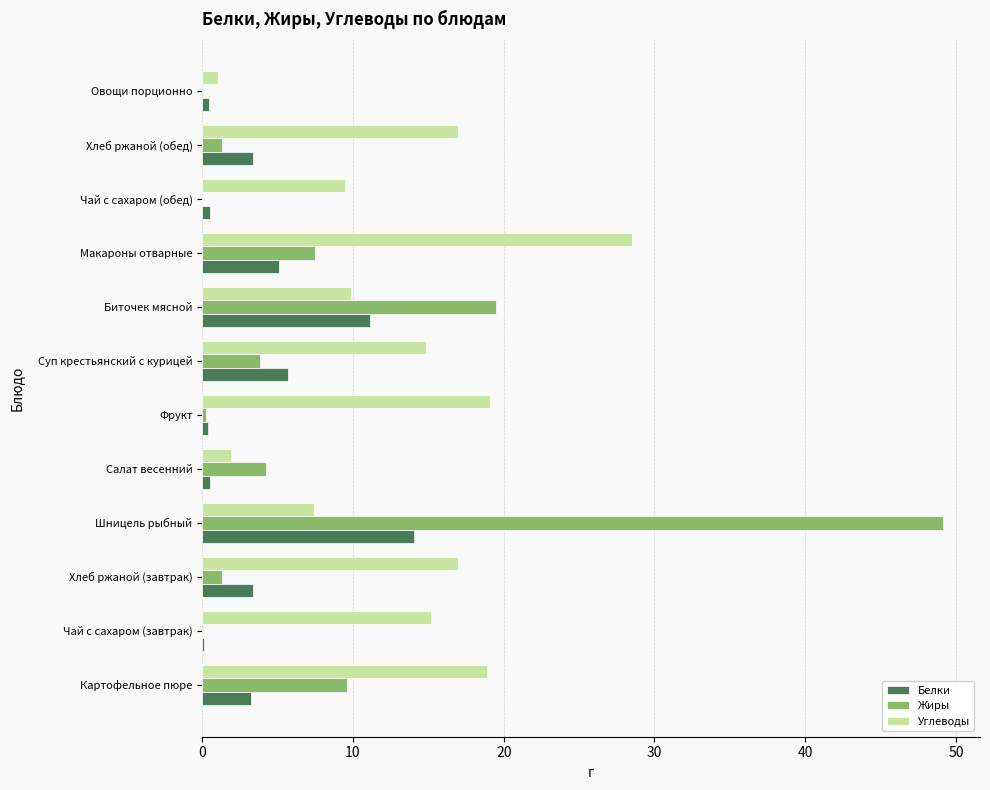

Is the value of Жиры at Картофельное пюре greater than the value of Белки at Картофельное пюре?

Yes